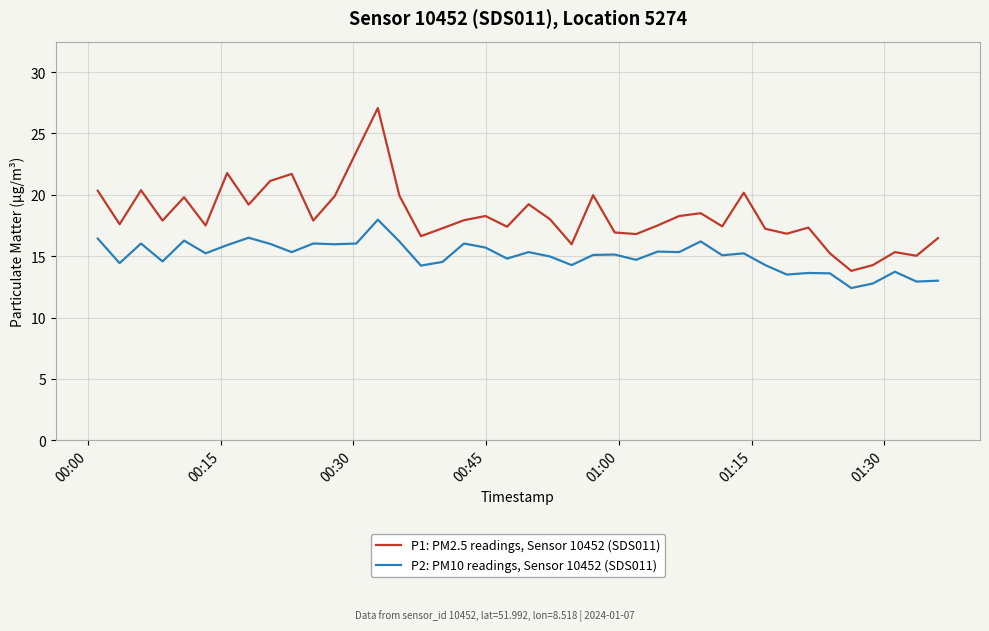

What is the sum of all P2: PM10 readings, Sensor 10452 (SDS011) values?

600.7